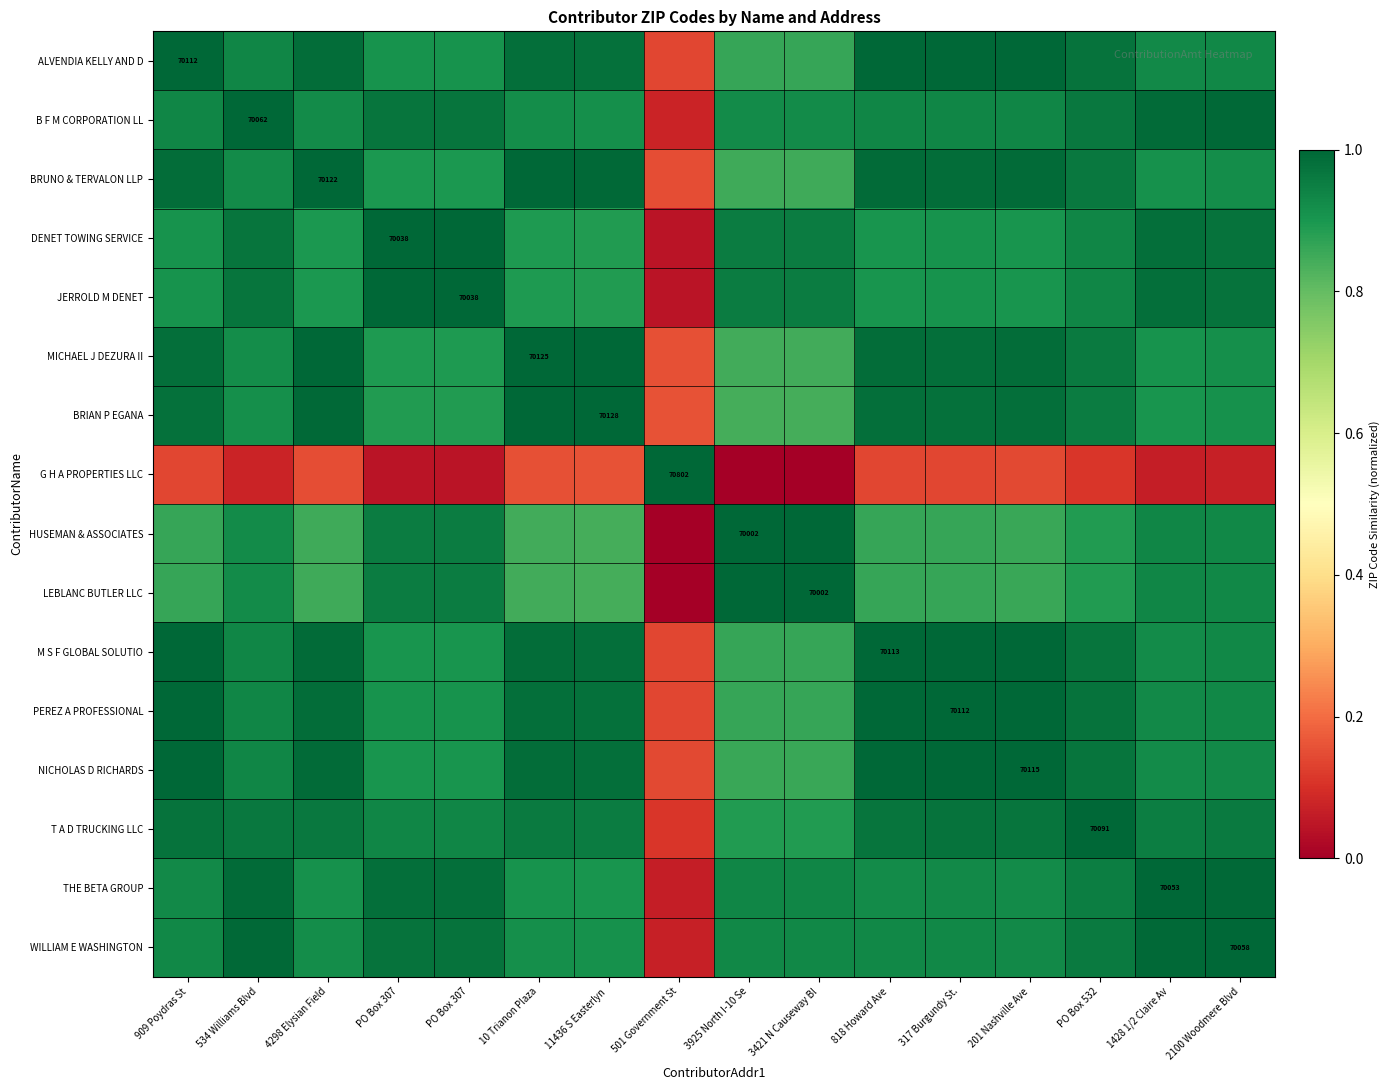

What is the total value across all series at PO Box 532?

14.4